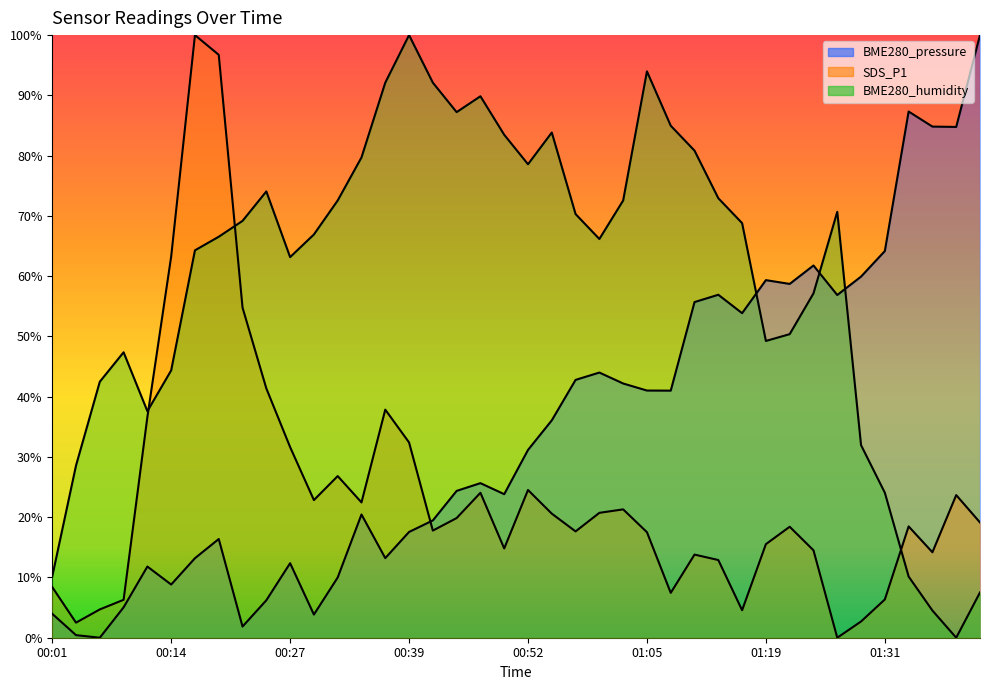

Reading left to right, transcribe all the data shown in this chart.

BME280_pressure: 4.0	0.4	0.0	5.0	11.8	8.8	13.2	16.4	1.9	6.2	12.4	3.8	10.0	20.5	13.2	17.6	19.5	24.4	25.6	23.8	31.2	36.1	42.8	44.0	42.2	41.0	41.0	55.7	56.9	53.9	59.3	58.7	61.8	56.9	59.9	64.2	87.3	84.8	84.8	100.0
SDS_P1: 8.4	2.5	4.7	6.3	36.6	63.2	100.0	96.7	54.8	41.4	31.6	22.8	26.8	22.5	37.8	32.4	17.8	19.9	24.1	14.8	24.5	20.6	17.6	20.7	21.3	17.5	7.4	13.8	12.9	4.6	15.5	18.4	14.5	0.0	2.7	6.3	18.5	14.2	23.7	19.1
BME280_humidity: 10.2	28.6	42.5	47.4	37.6	44.4	64.3	66.5	69.2	74.1	63.2	66.9	72.6	79.7	92.1	100.0	92.1	87.2	89.8	83.5	78.6	83.8	70.3	66.2	72.6	94.0	85.0	80.8	72.9	68.8	49.2	50.4	57.1	70.7	32.0	24.1	10.2	4.5	0.0	7.5